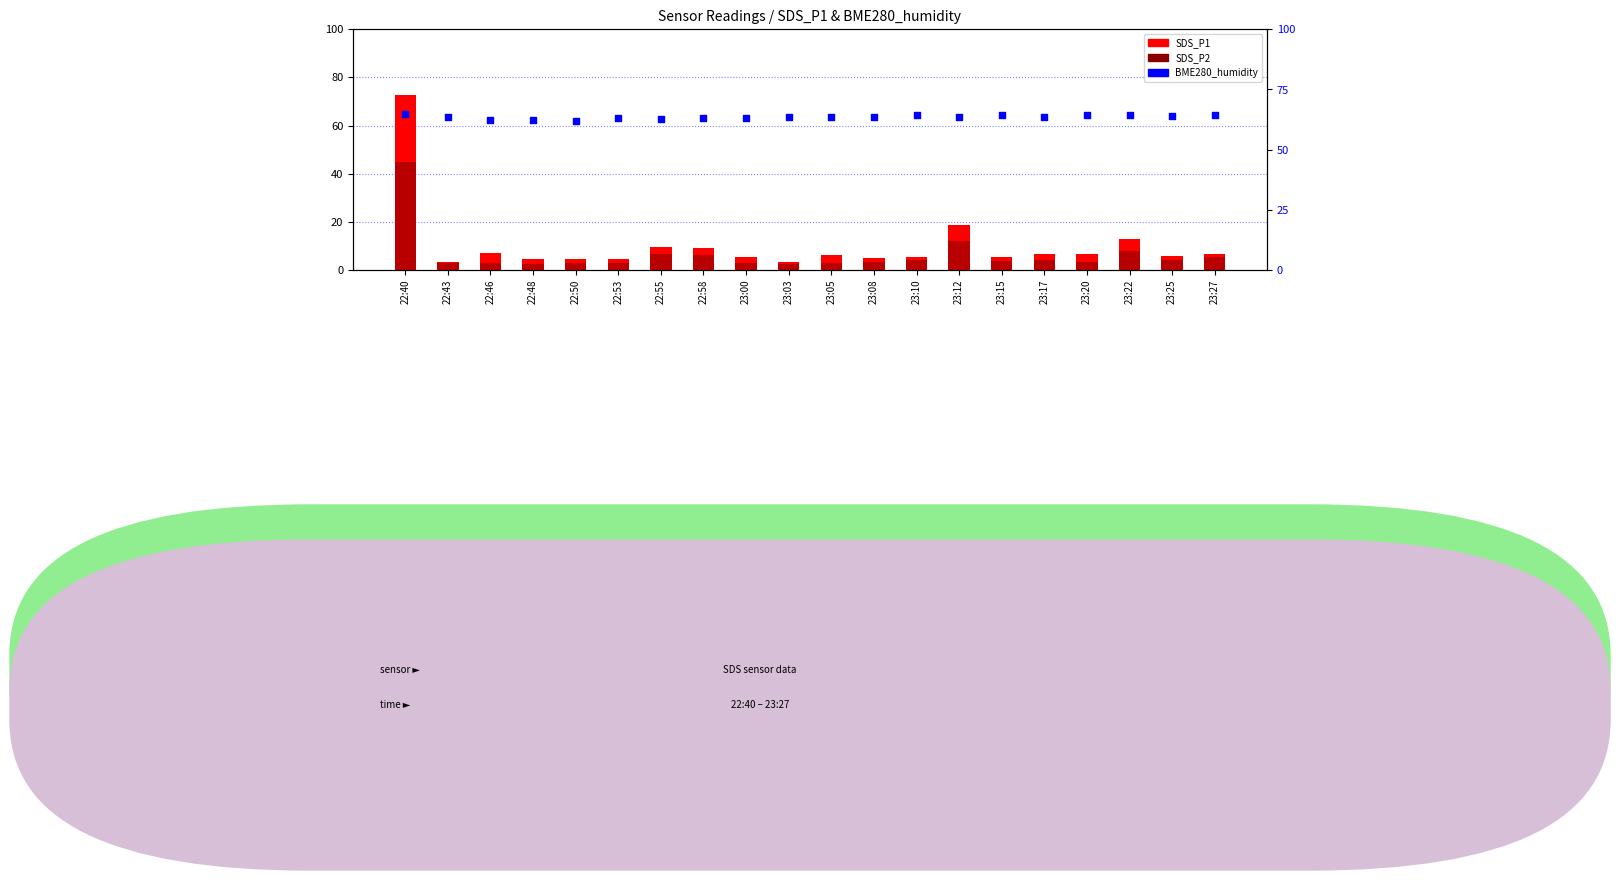

Which series contains the lowest Y value?

SDS_P2